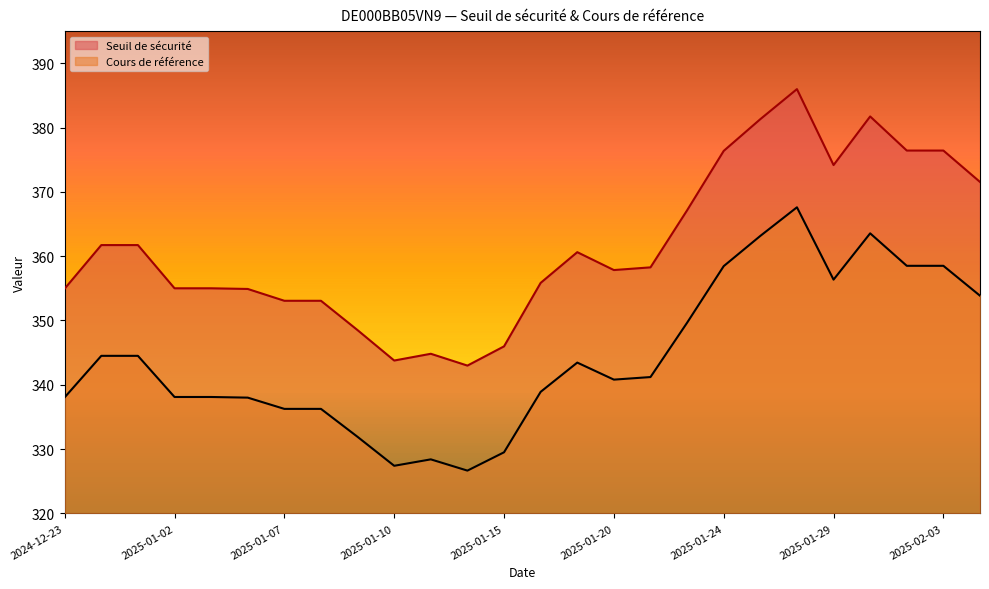

At which category does Seuil de sécurité reach its first local peak?

2025-01-13